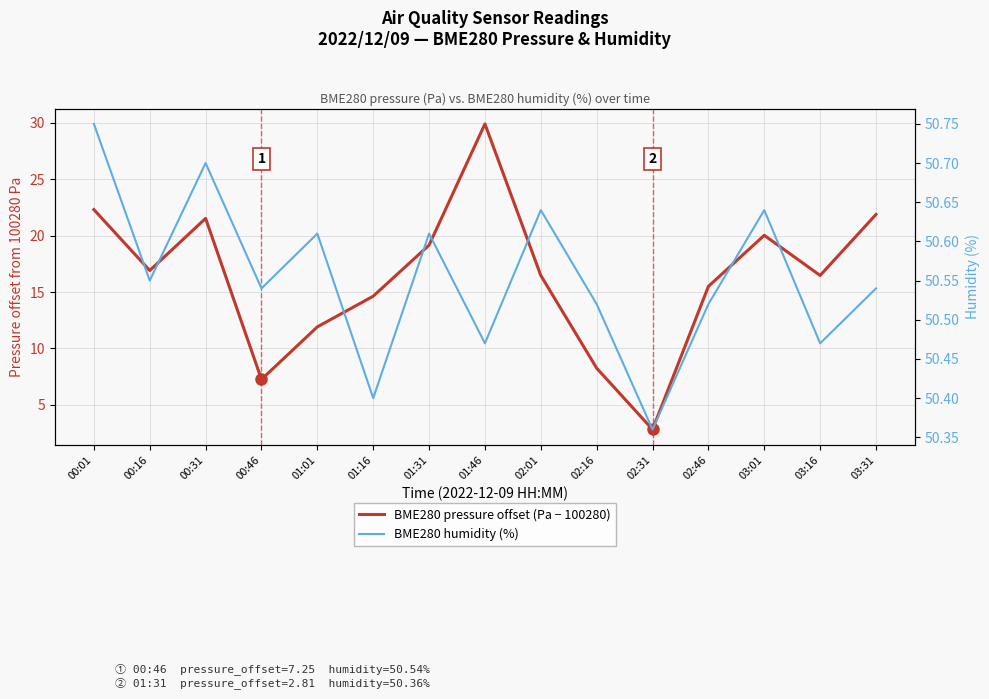

The BME280 pressure offset (Pa − 100280) series shows 20.0 at 03:01. True or false?

True